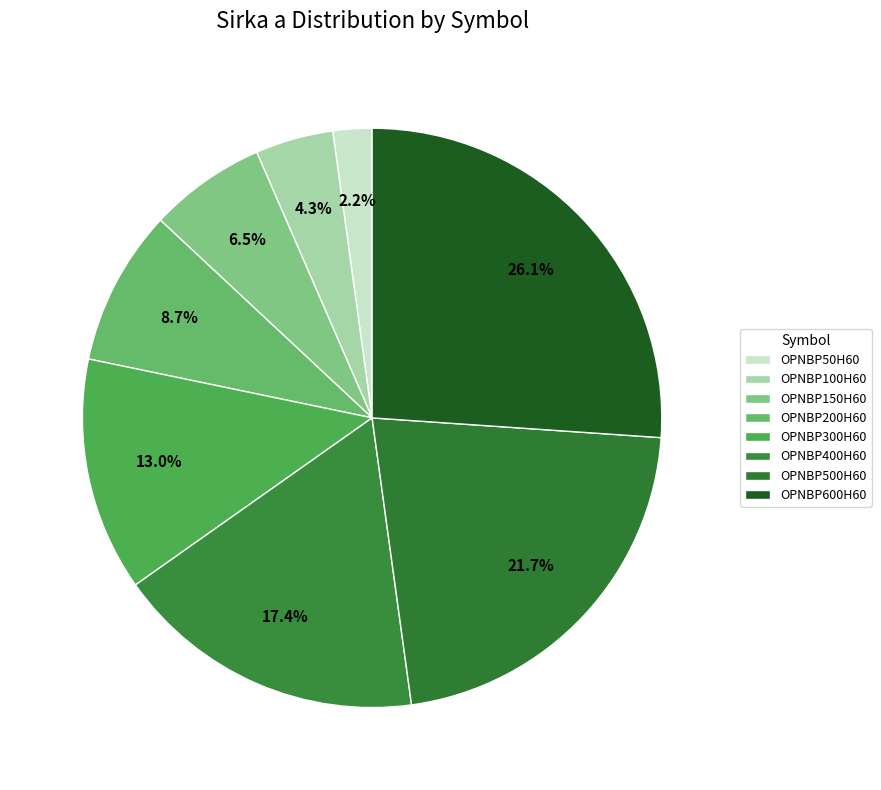

How many slices are in this pie chart?

8